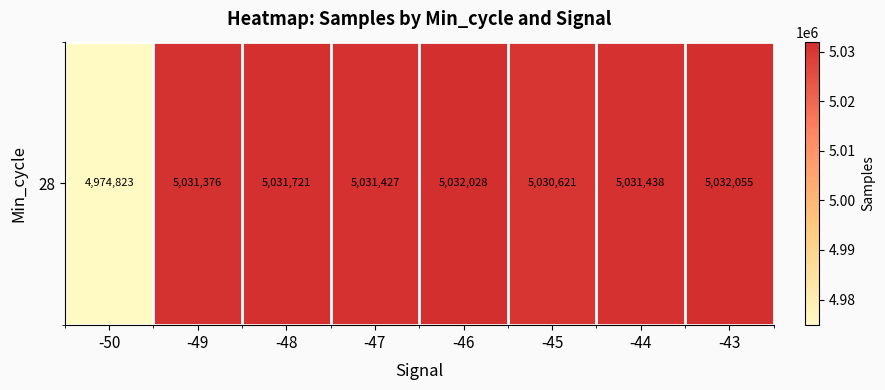

Where does the data first go above 5031438?

-48